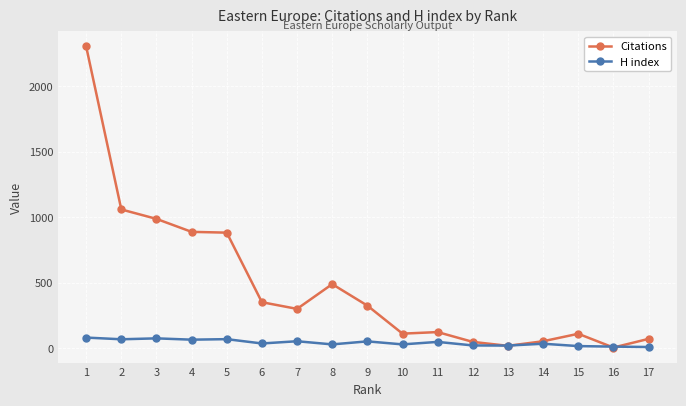

List the series in order of their peak value, highest first.

Citations, H index